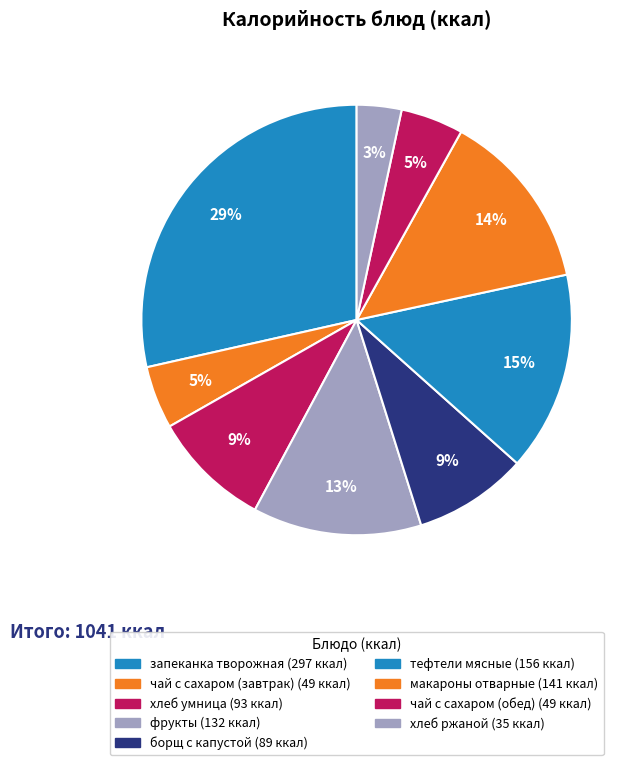

Count the number of slices in the pie.

9